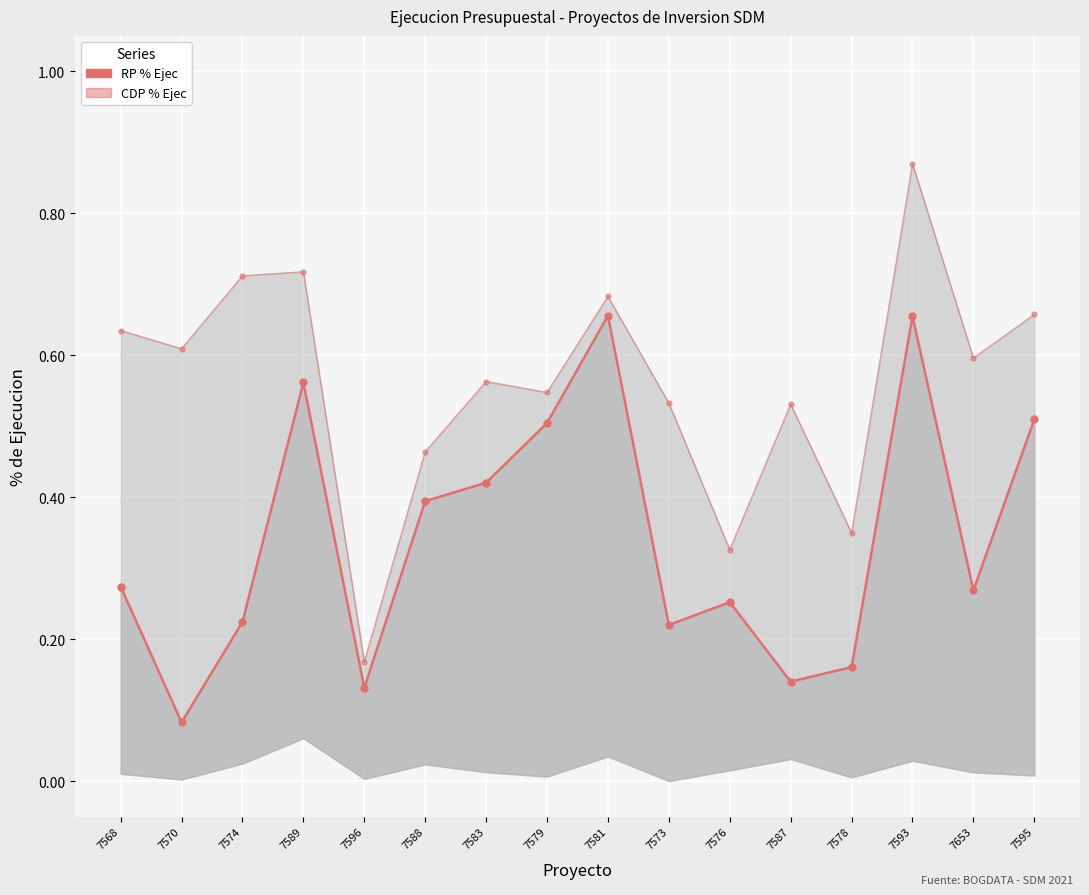

True or false: RP % Ejec and CDP % Ejec intersect in this chart.

False